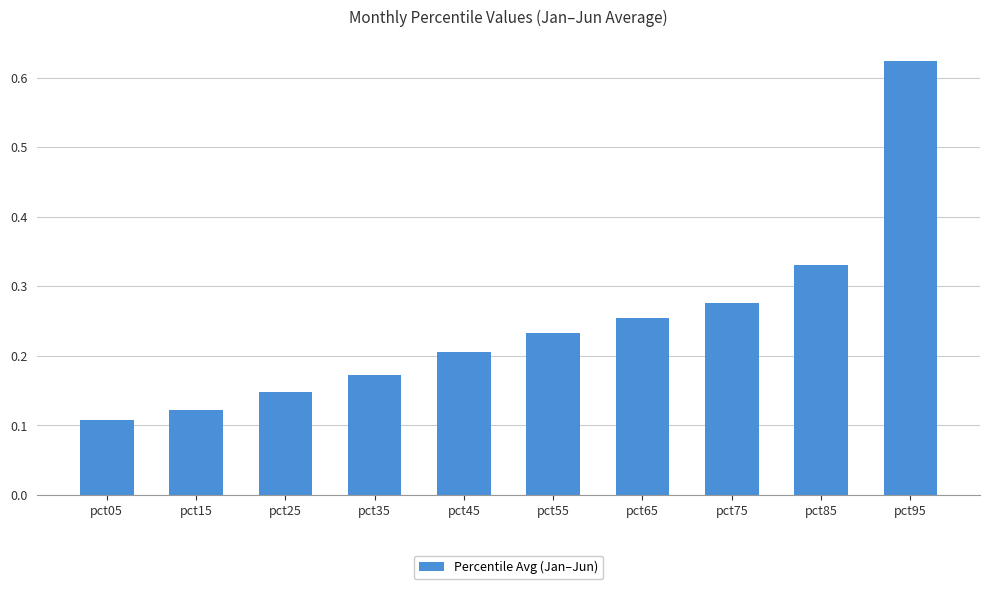

What is the difference between the maximum and minimum values?

0.5